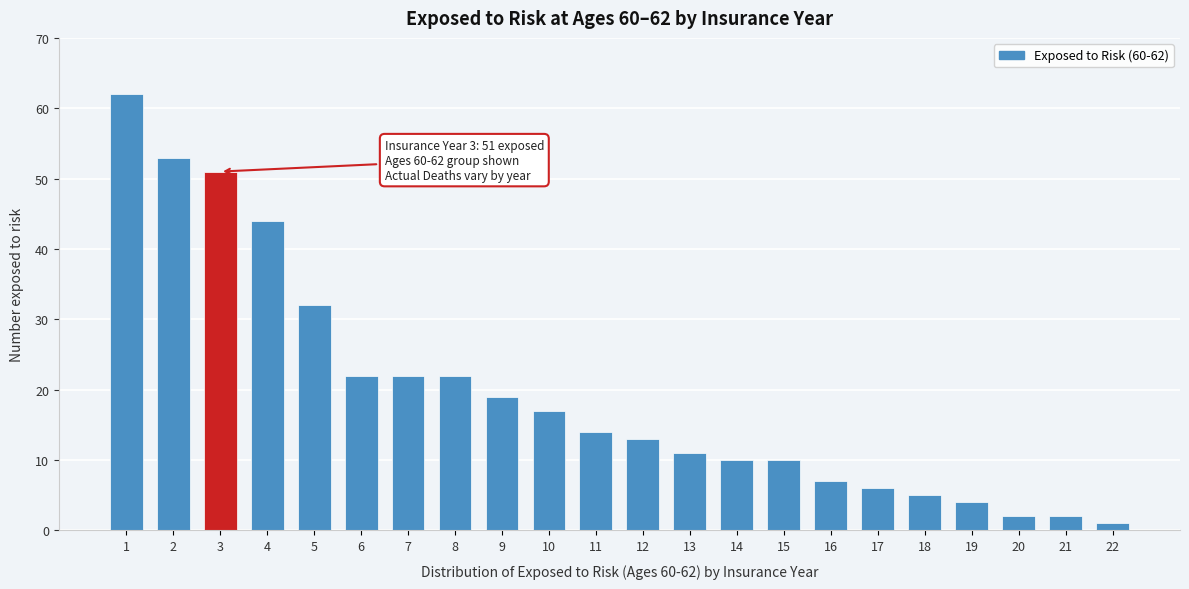

Reading left to right, list all the values displayed in this chart.

62	53	51	44	32	22	22	22	19	17	14	13	11	10	10	7	6	5	4	2	2	1